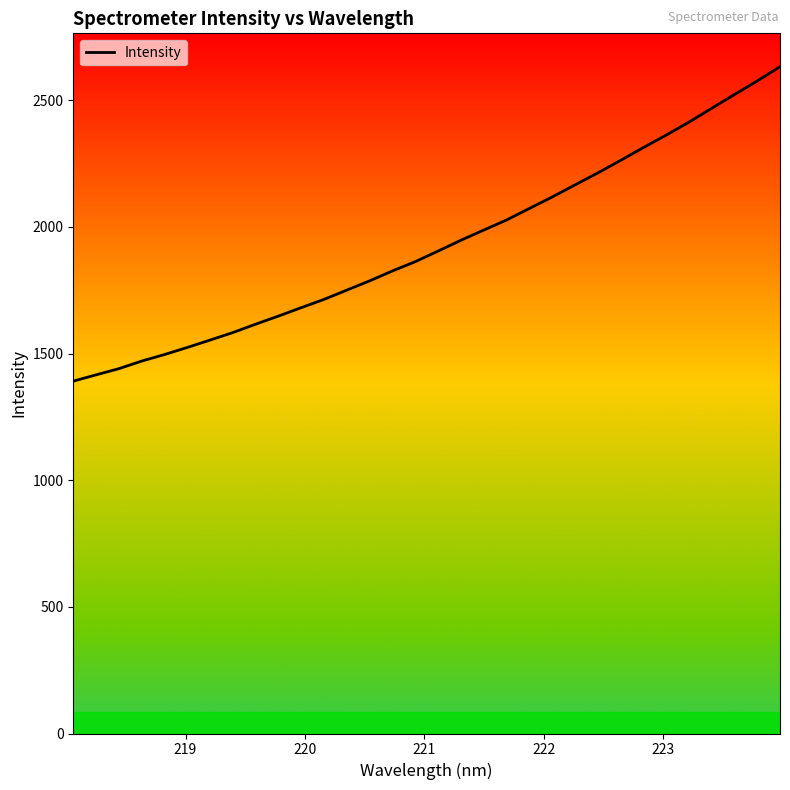

What is the difference between the maximum and minimum values?

1241.6